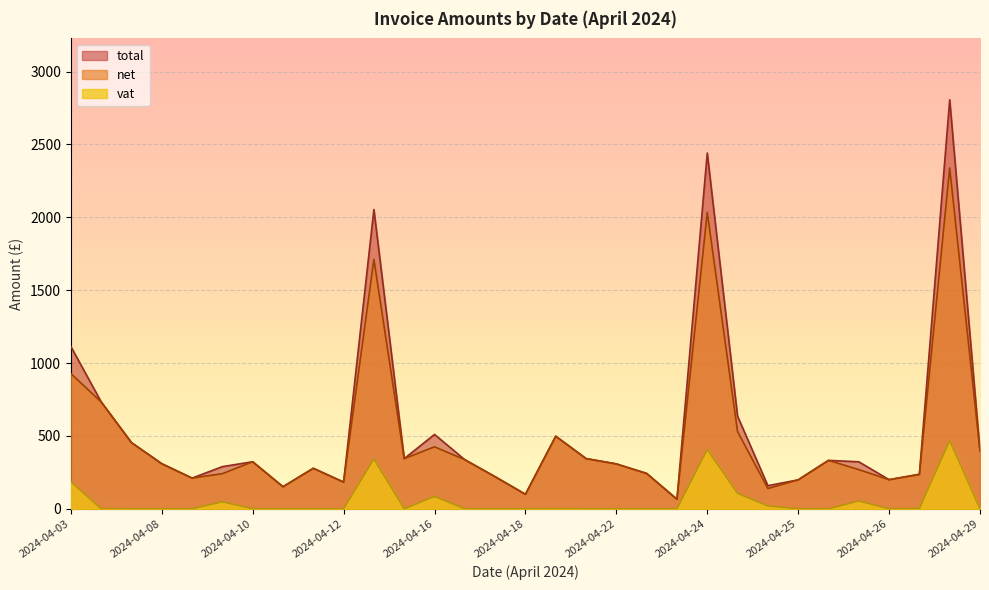

The value of total at 2024-04-29 is 640.0. True or false?

False